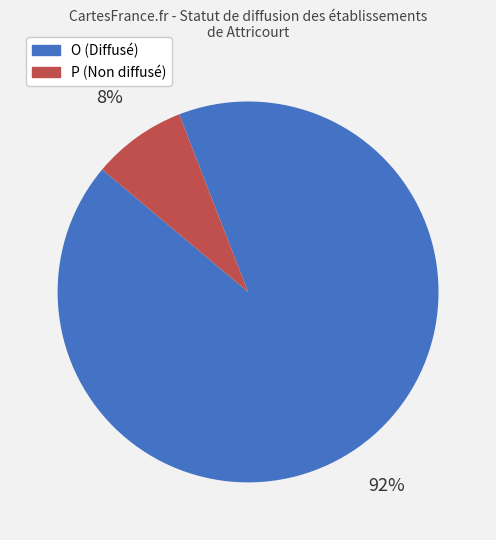

How many slices are in this pie chart?

2